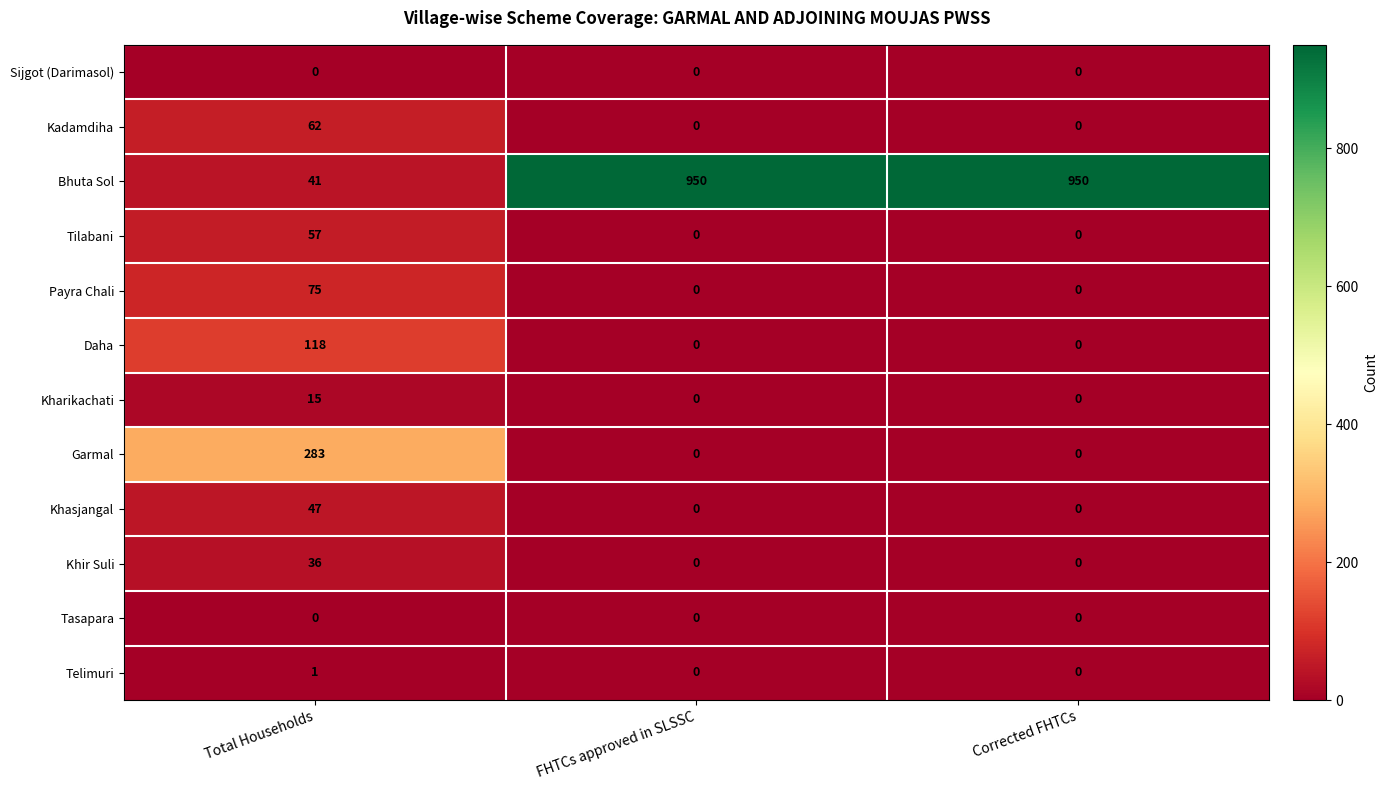

How many Khasjangal values are between 0 and 47?

3